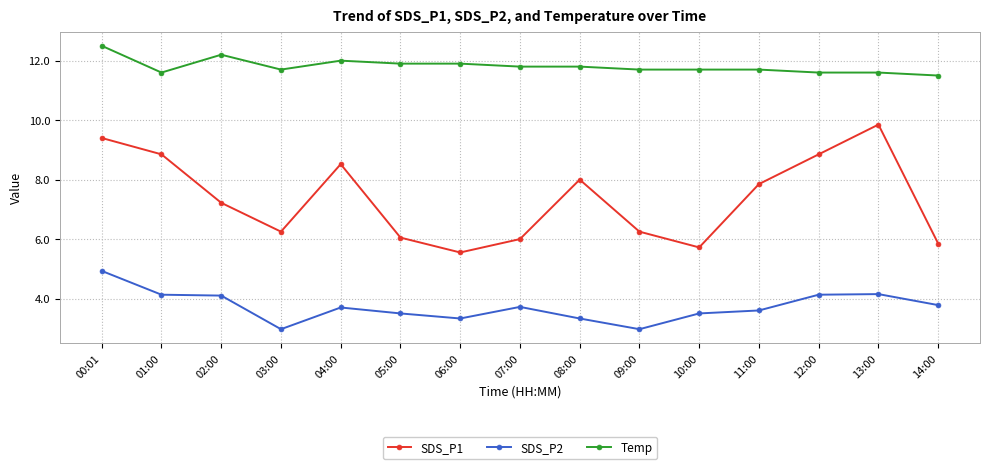

How many data points in SDS_P1 are less than 7?

7